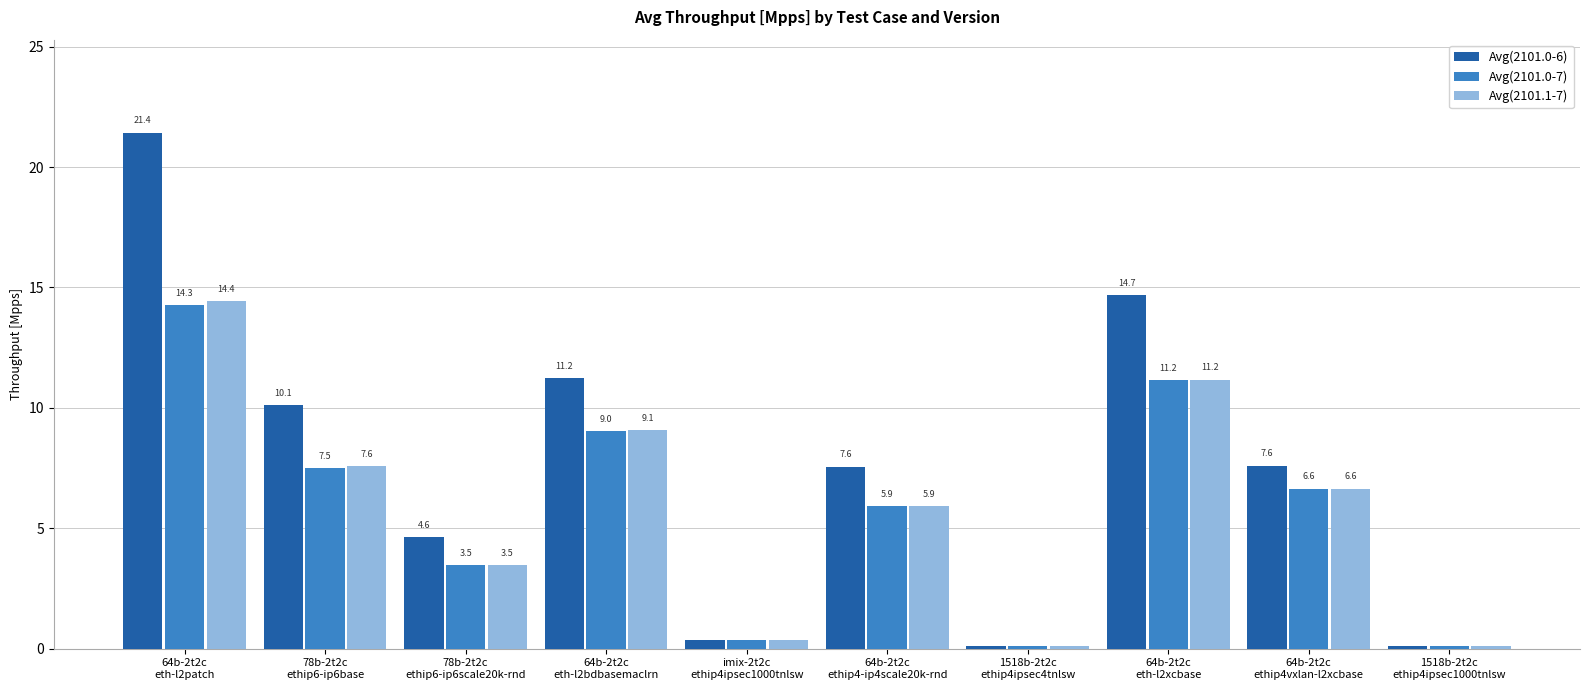

What is the value of the Avg(2101.0-6) bar at the 1st from the left?

21.4